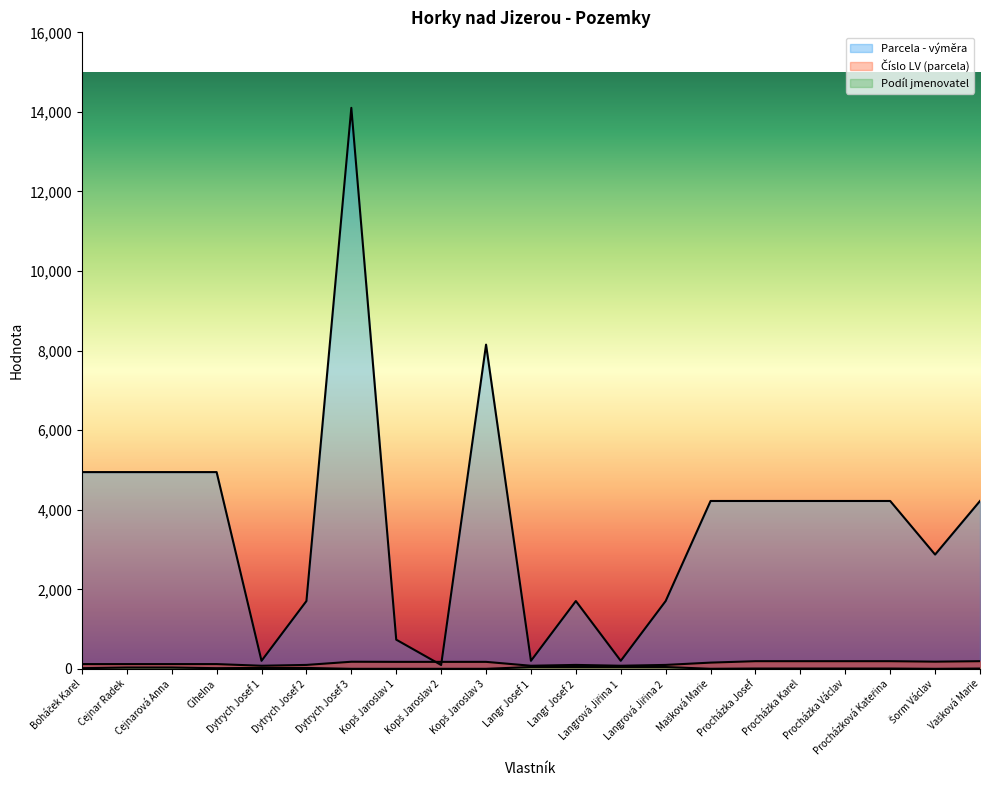

The Parcela - výměra series shows 1705 at Dytrych Josef 2. True or false?

True